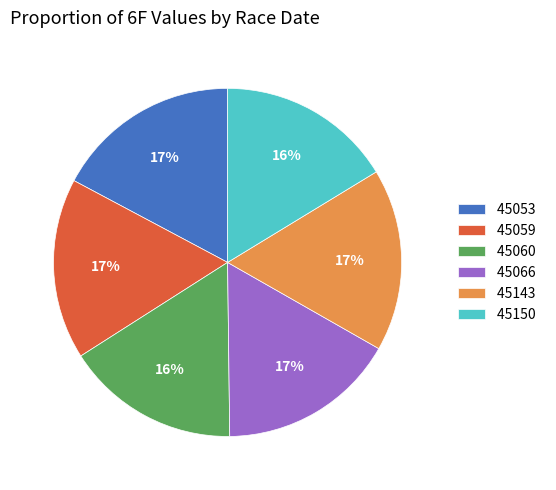

What percentage is the 45150 slice, to the nearest percent?

16%